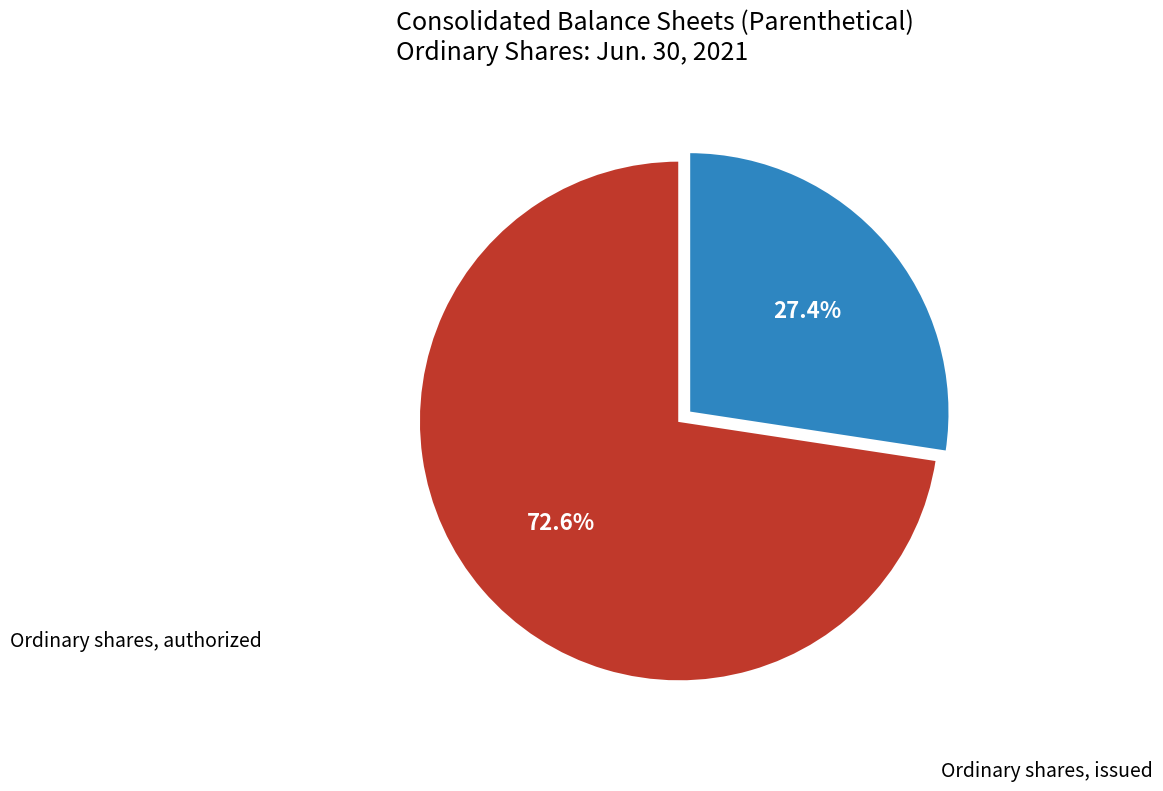

Is there any slice that represents more than half of the pie?

Yes